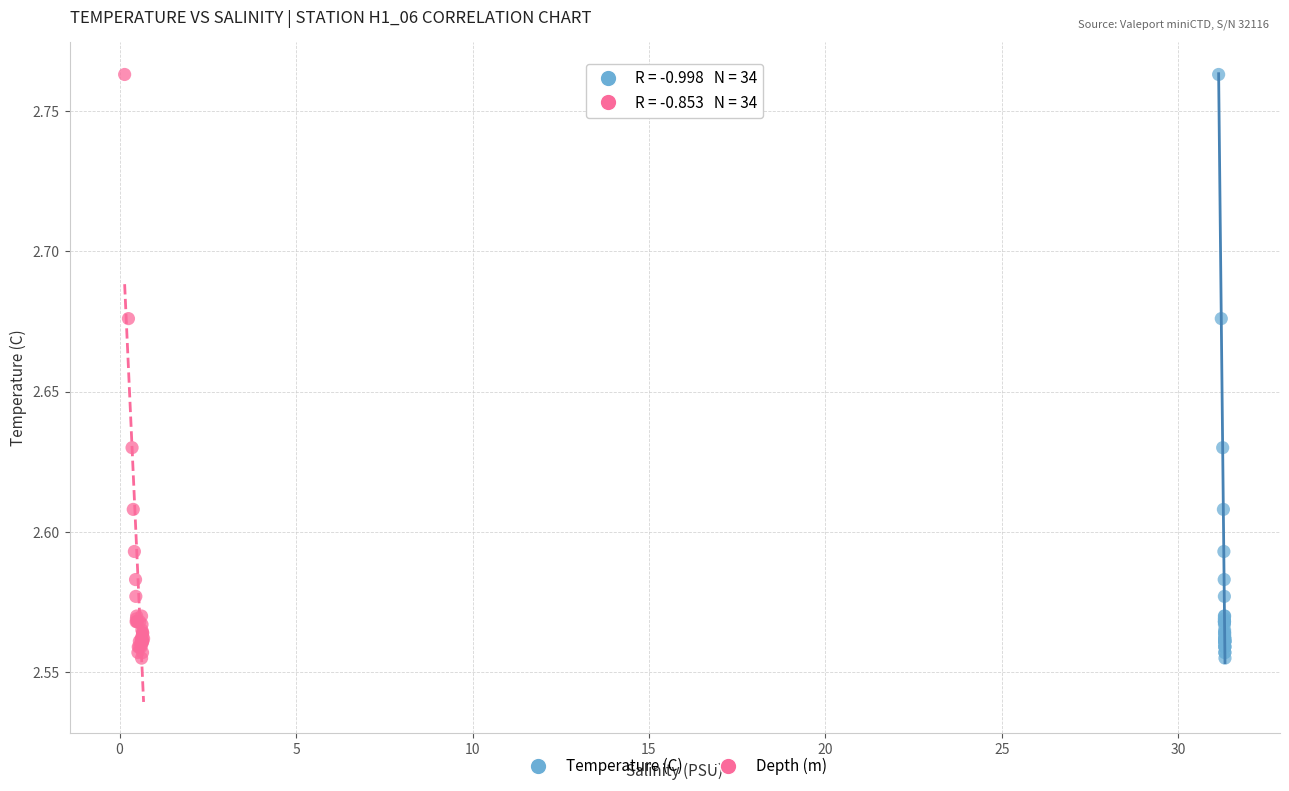

What are all the series names shown in the legend?

Temperature (C), Depth (m)